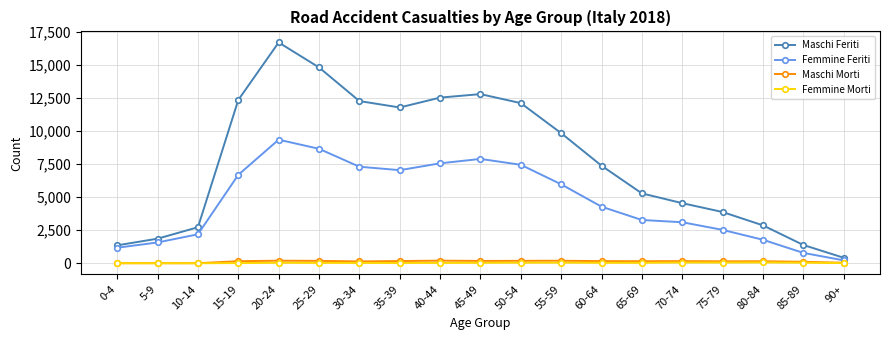

True or false: Maschi Morti and Femmine Feriti intersect in this chart.

False